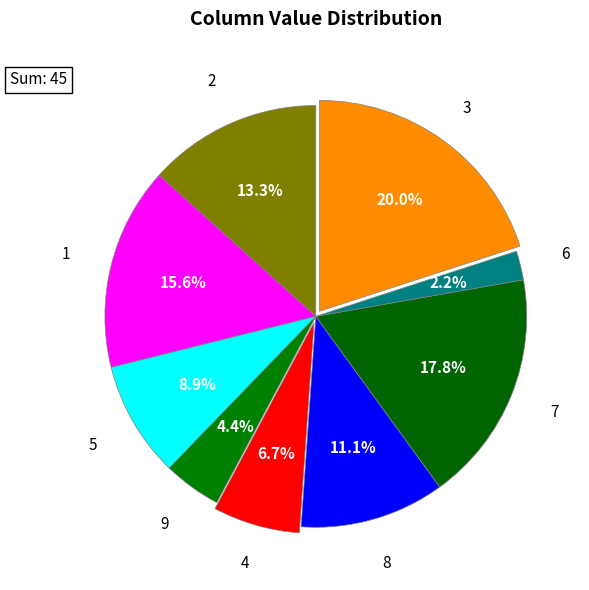

What percentage is NOT represented by 9?

95.6%